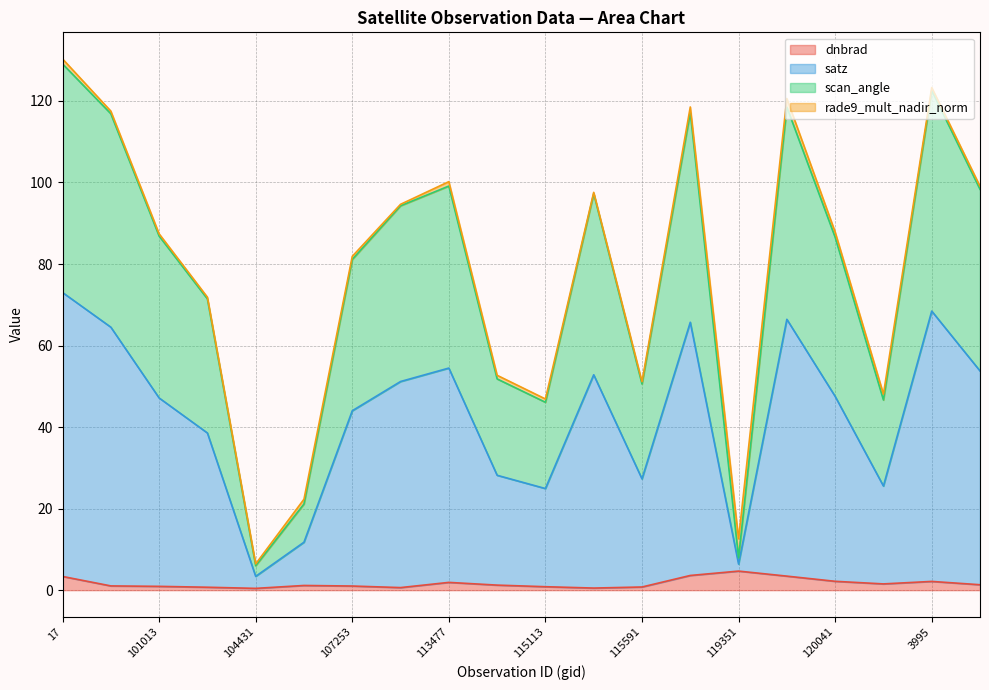

Between 101013 and 120905, which series saw the biggest shift?

scan_angle